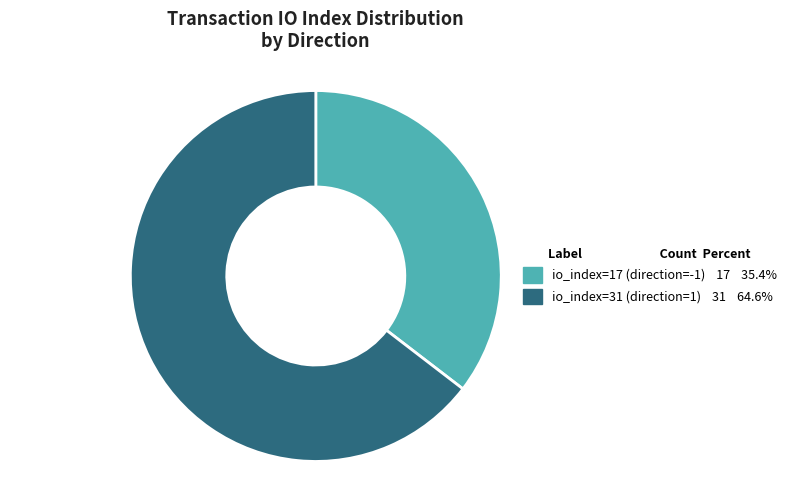

Which slice is the smallest?

io_index=17 (direction=-1)